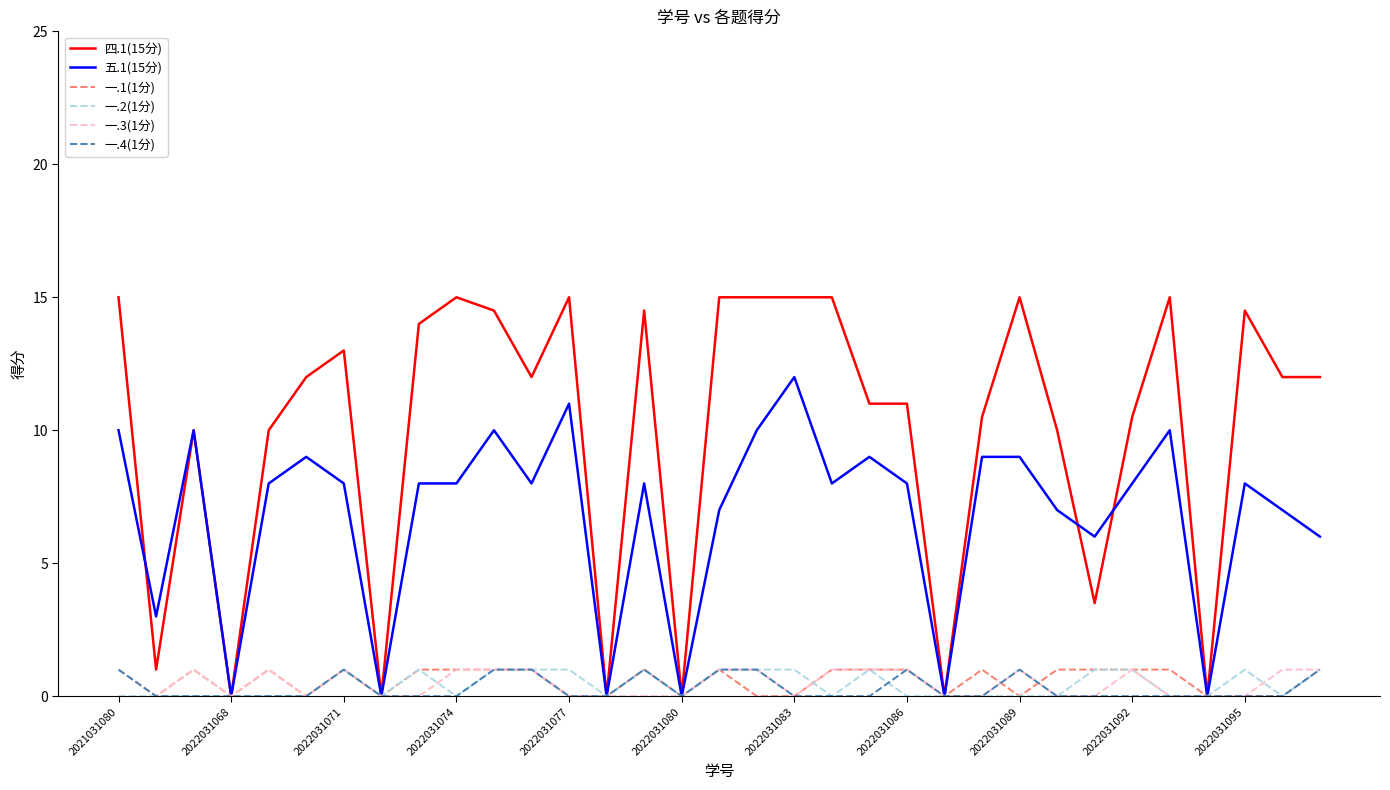

Which series has the largest range (max minus min)?

四.1(15分)